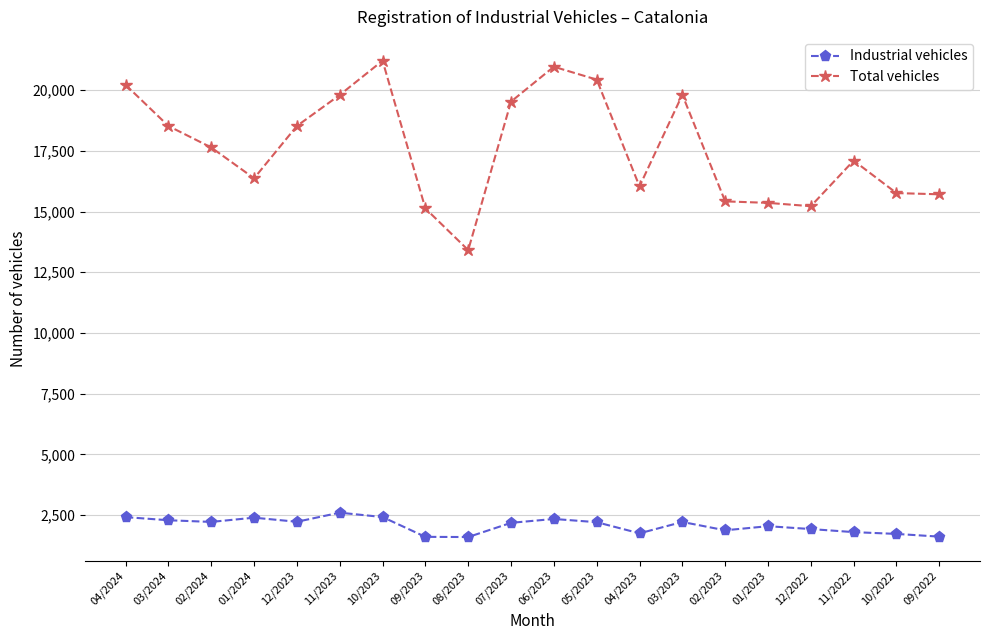

Is this an area chart (filled region under the line)?

No